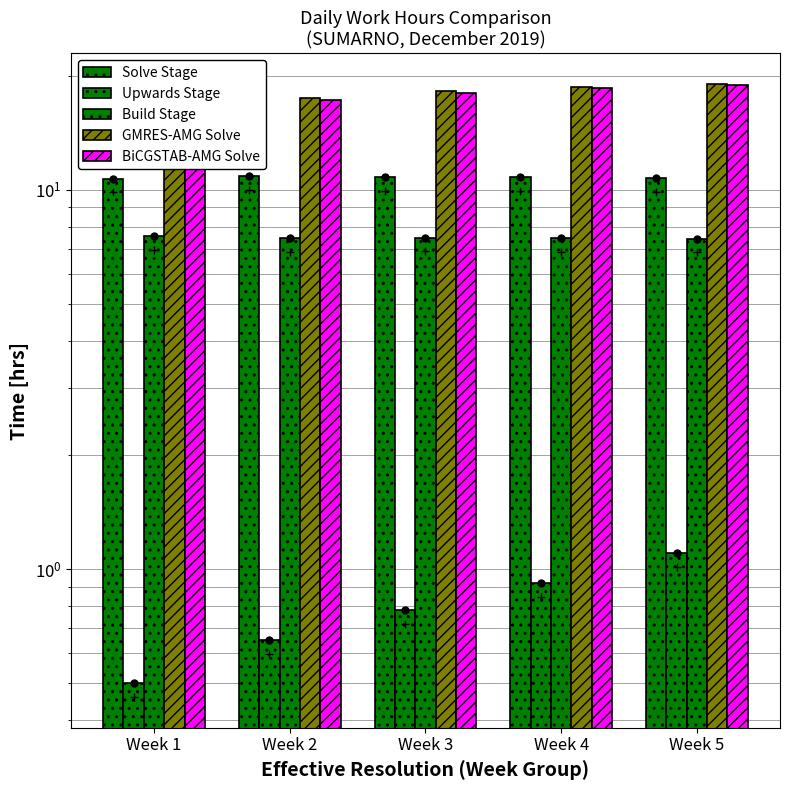

What are all the series names shown in the legend?

Solve Stage, Upwards Stage, Build Stage, GMRES-AMG Solve, BiCGSTAB-AMG Solve